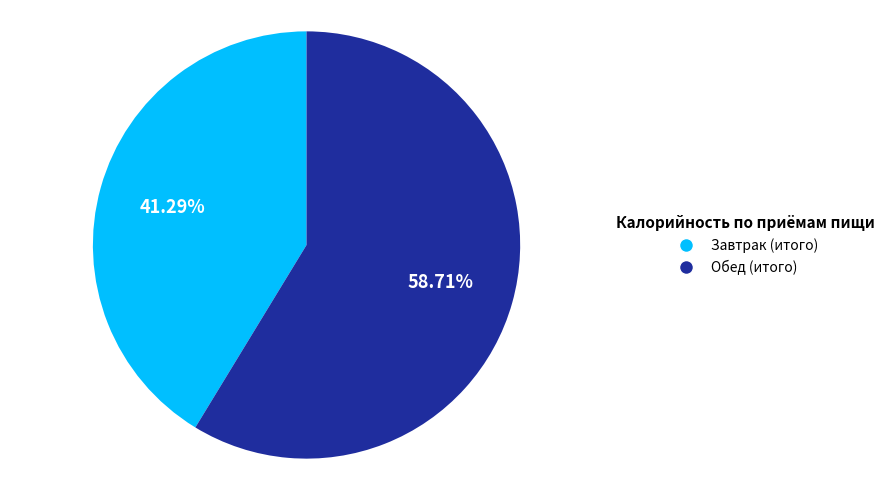

True or false: Обед (итого) accounts for 59% of the total.

True